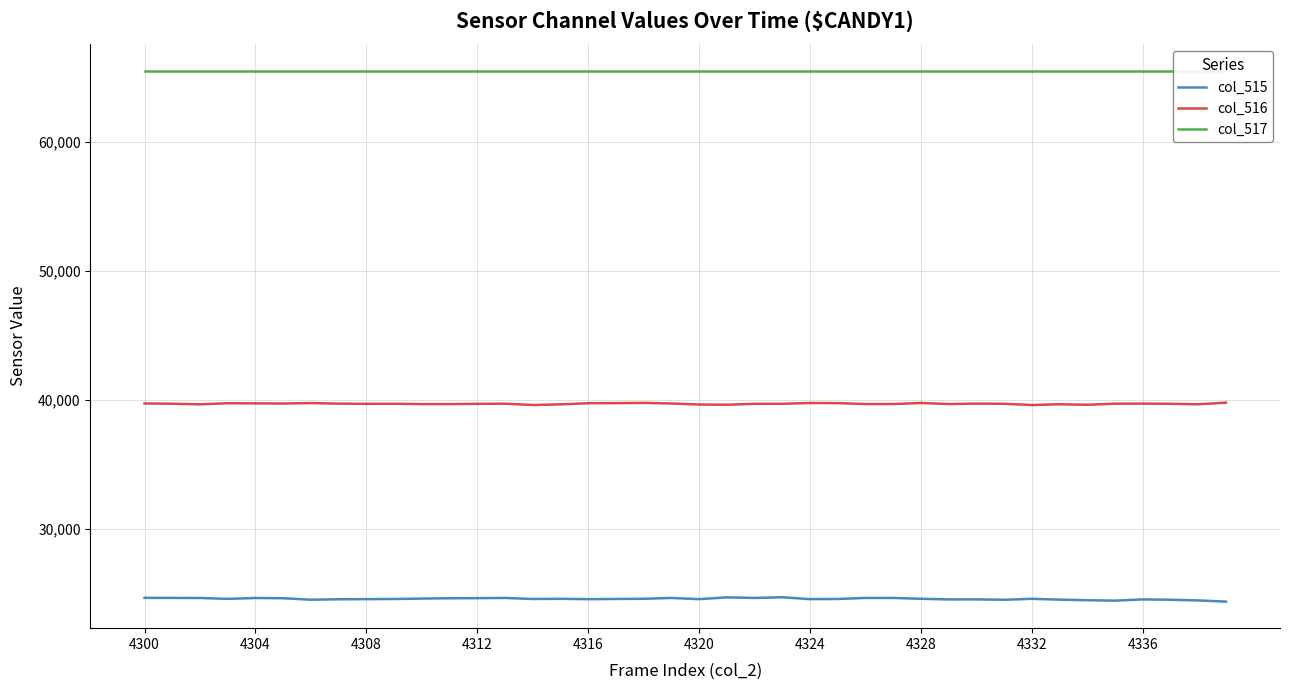

True or false: col_515 has a value of 33940 at 18.

False